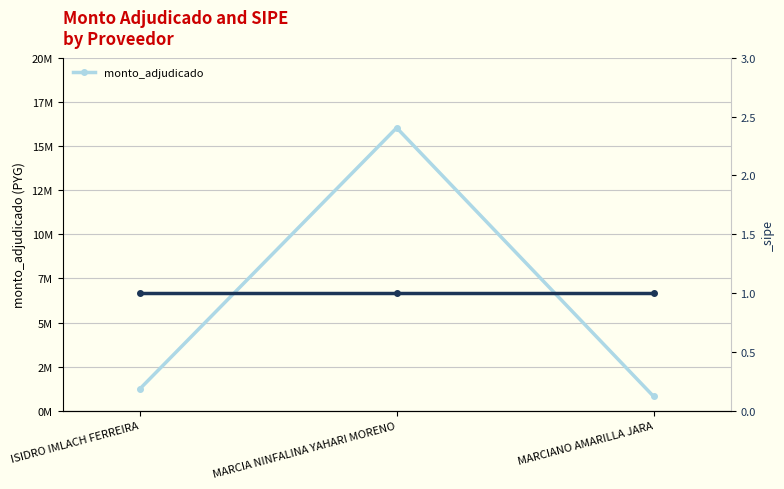

Which category has the highest value across all series?

MARCIA NINFALINA YAHARI MORENO